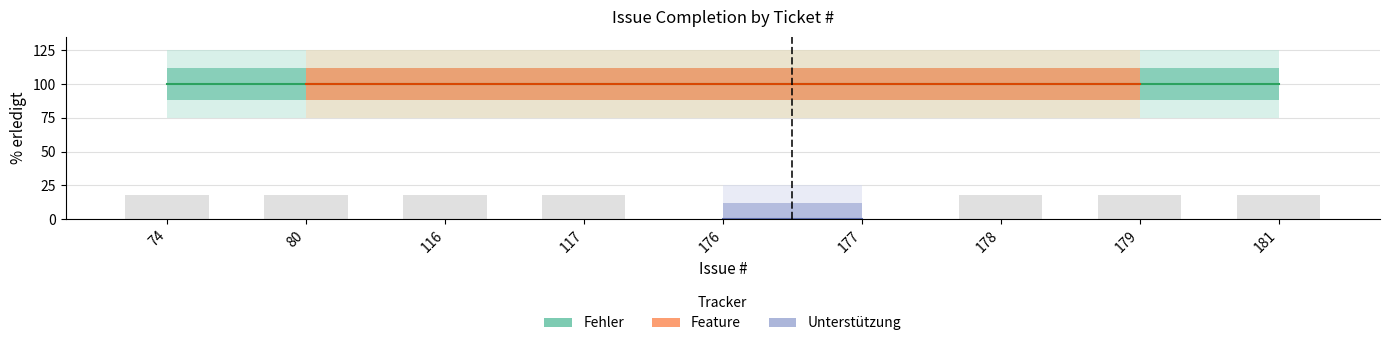

Reading right to left, list all the values displayed in this chart.

181=18	179=18	178=18	177=0	176=0	117=18	116=18	80=18	74=18